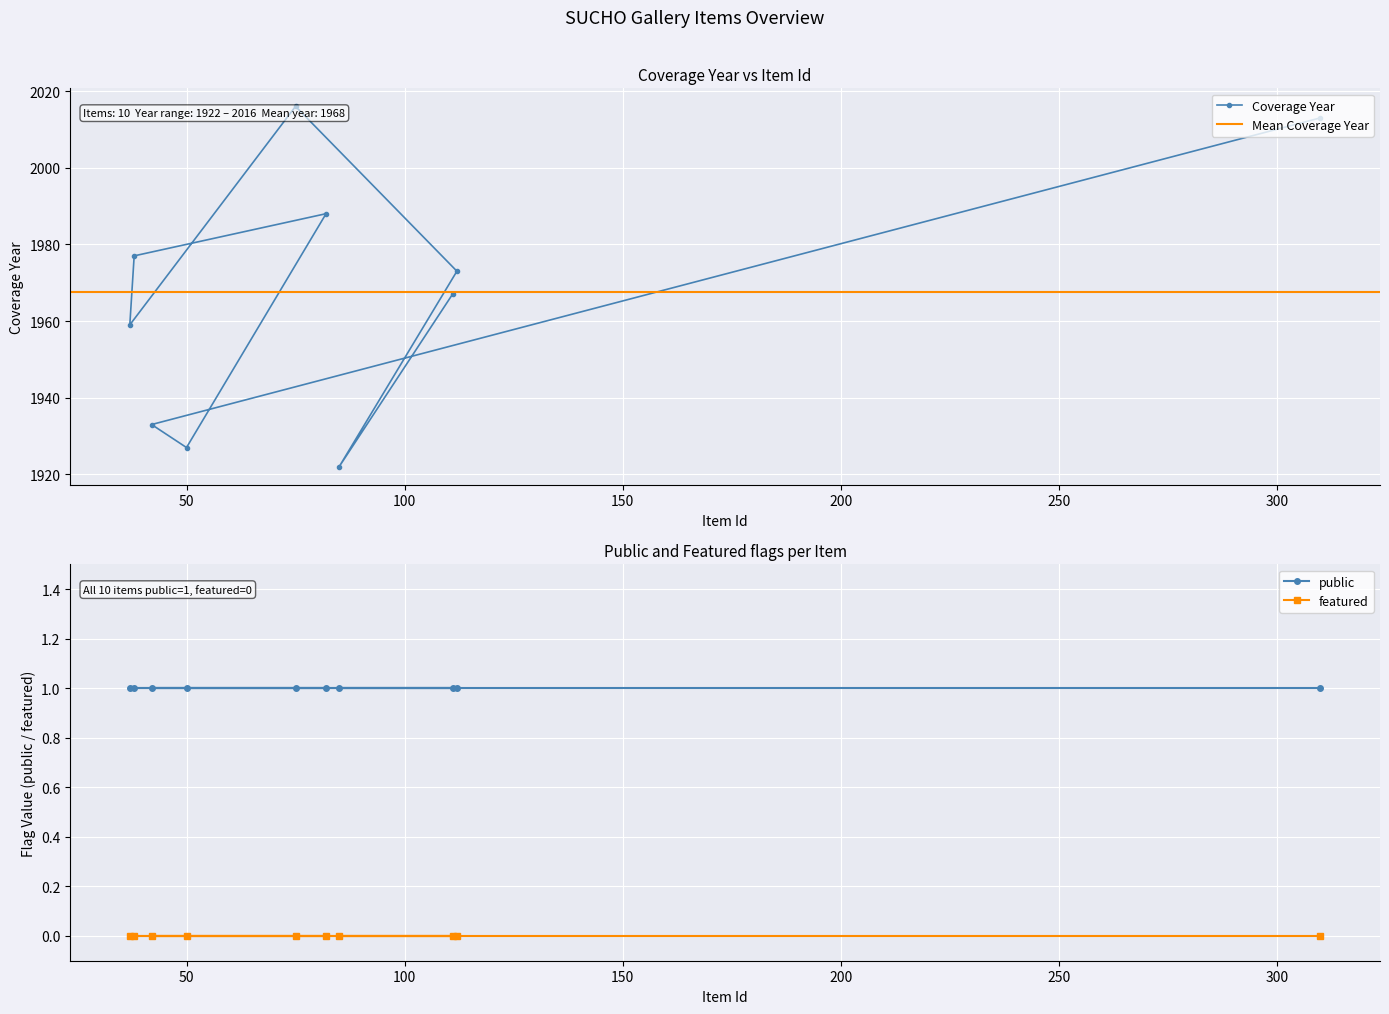

At which label does Coverage Year first exceed 1973?

75